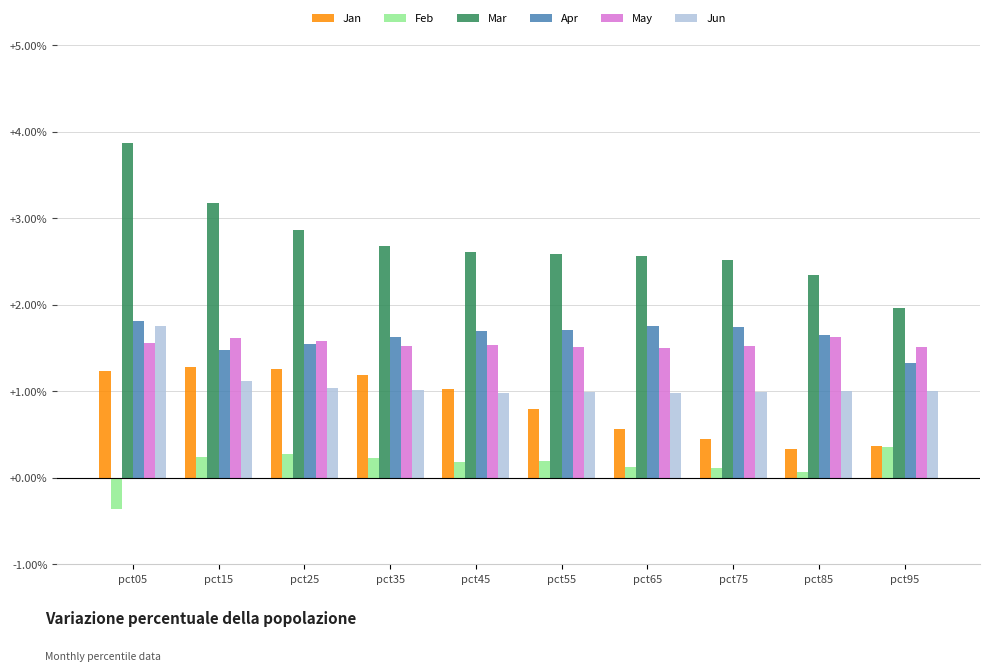

The value of Apr at pct95 is 0.7. True or false?

False